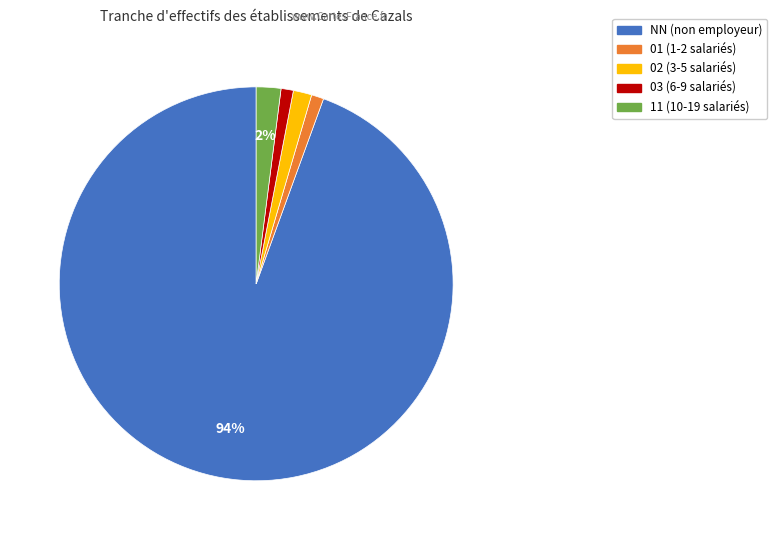

Does any single category account for the majority?

Yes